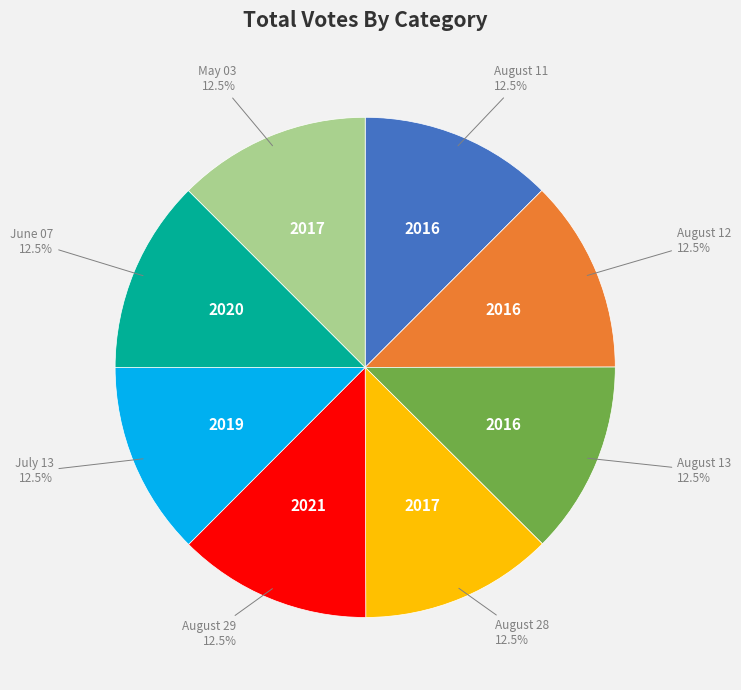

Is there a majority slice in this chart?

No